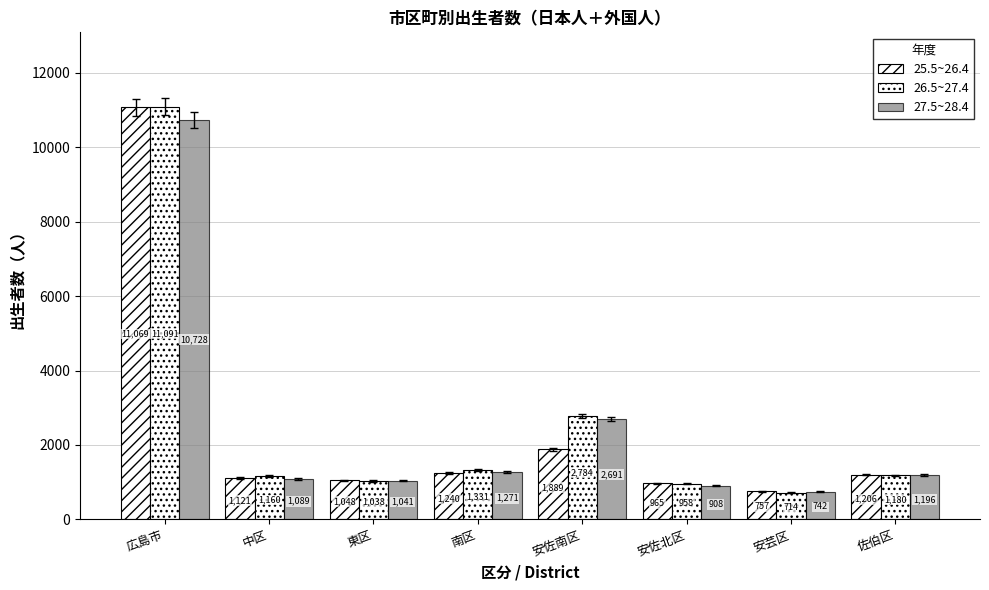

Reading left to right, list all the values displayed in this chart.

25.5~26.4: 11069	1121	1048	1240	1889	965	757	1206
26.5~27.4: 11091	1160	1038	1331	2784	958	714	1180
27.5~28.4: 10728	1089	1041	1271	2691	908	742	1196